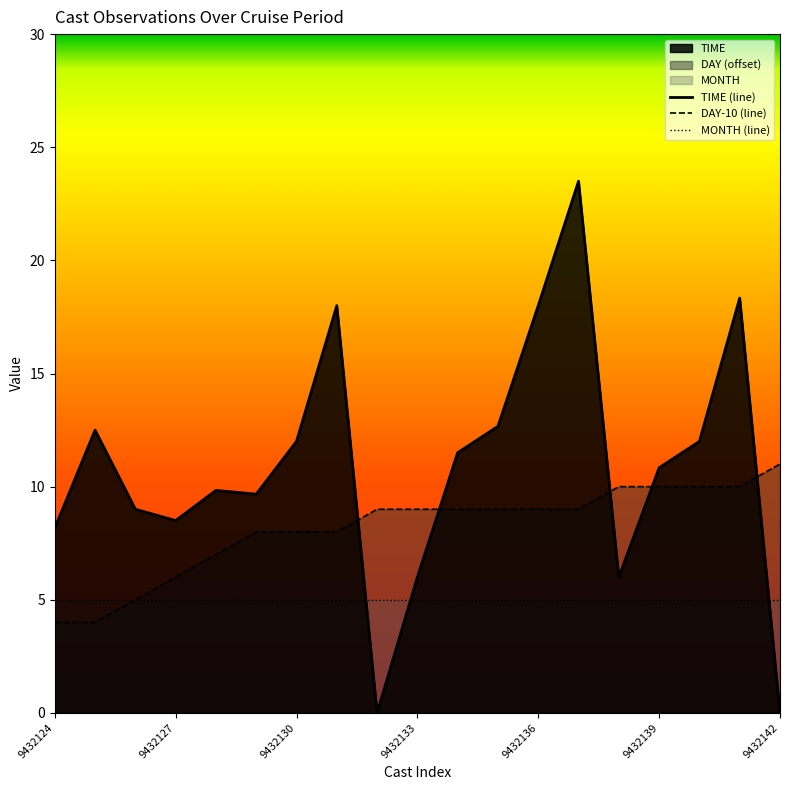

How many times do TIME (line) and MONTH (line) cross each other?

3